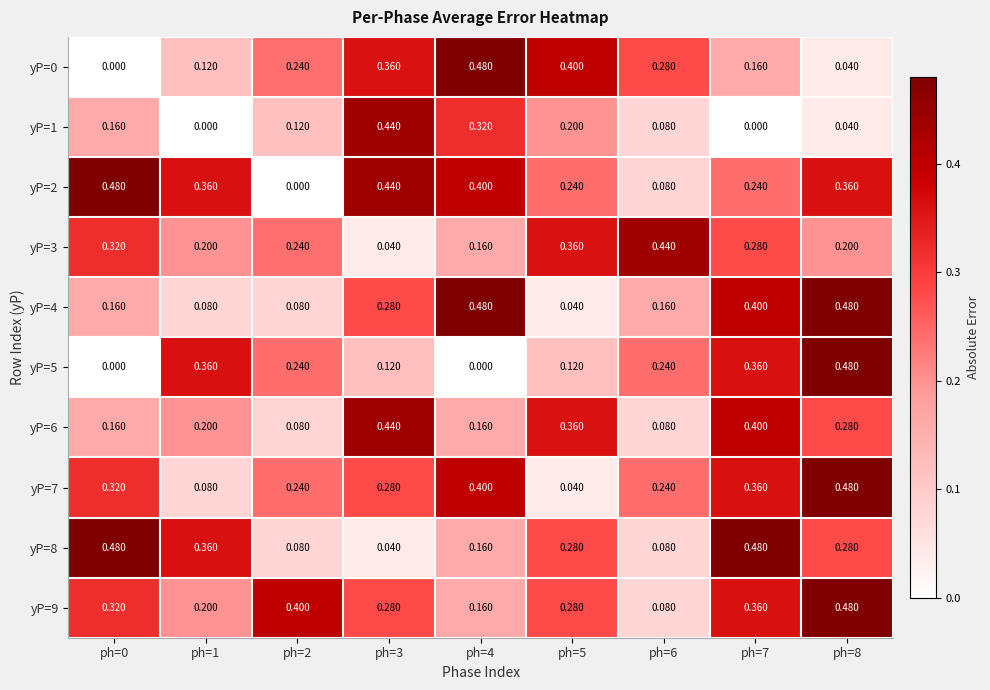

Is the value of yP=5 at ph=8 greater than the value of yP=9 at ph=5?

Yes